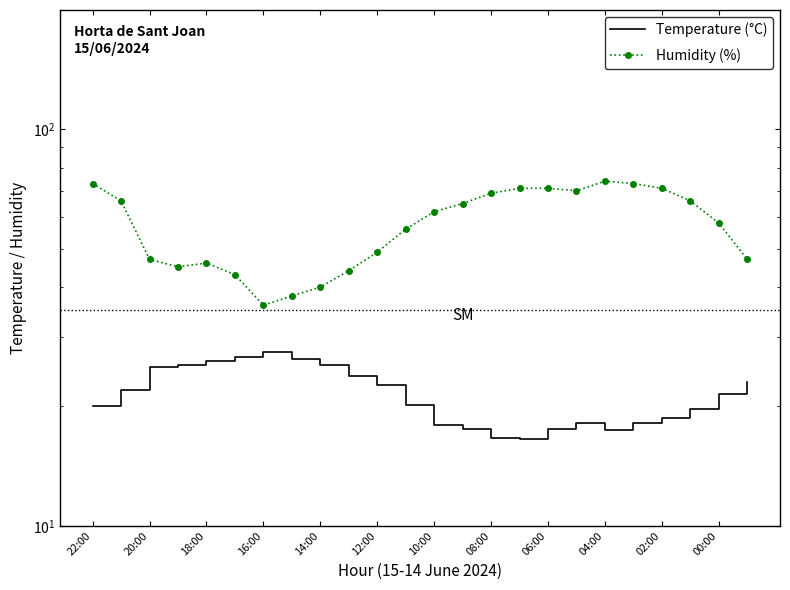

What is the total value across all series at 21?

85.7